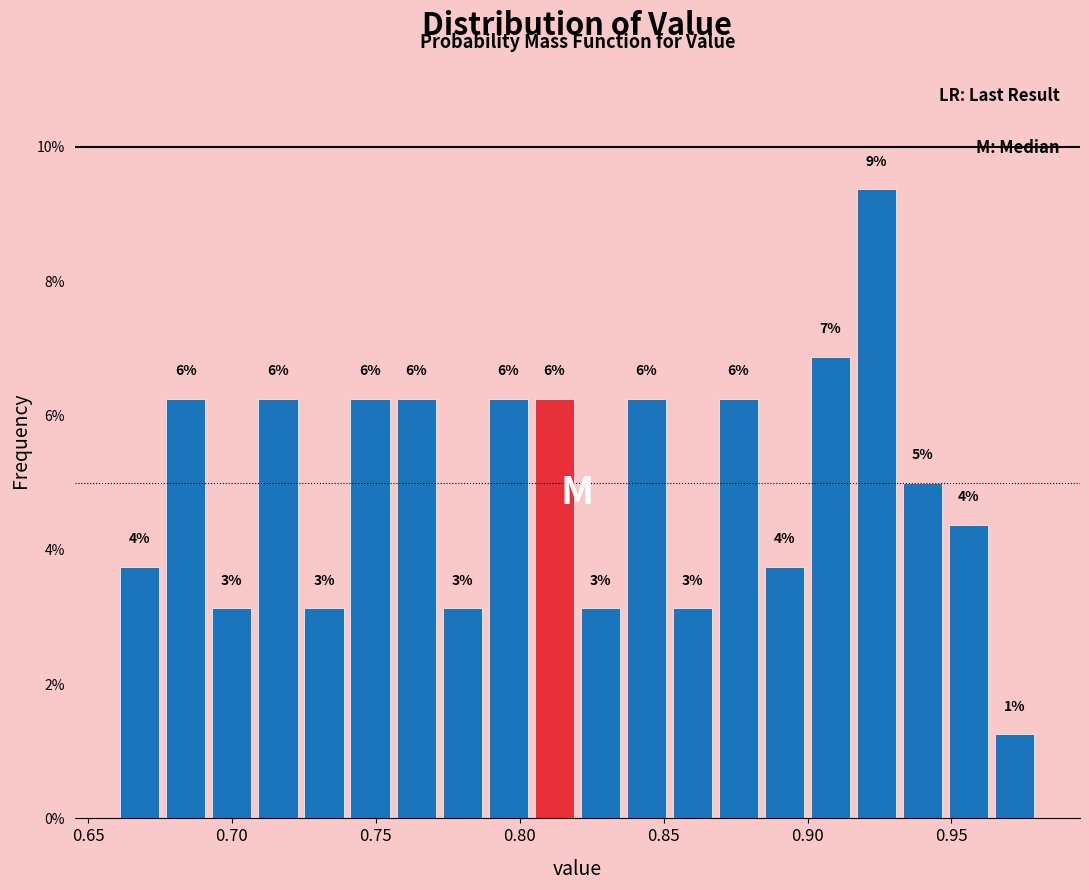

Read against the x-axis, roughly where is the centre of the tallest bar?

0.925